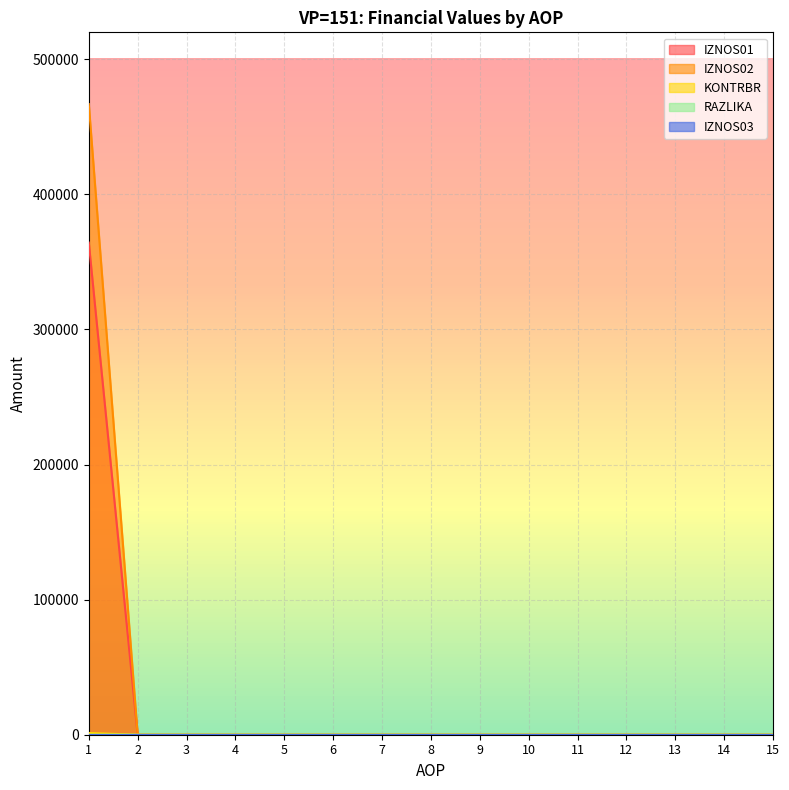

Which category has the highest value across all series?

1